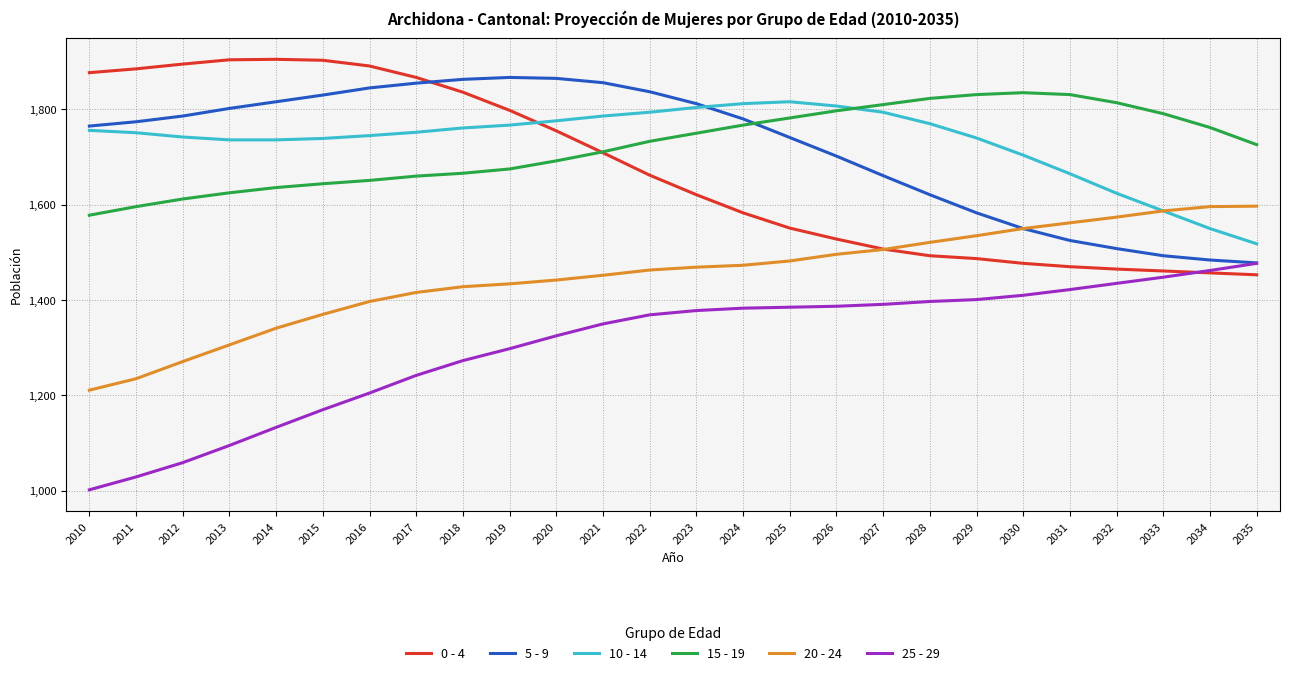

True or false: 20 - 24 and 25 - 29 cross at least once.

False